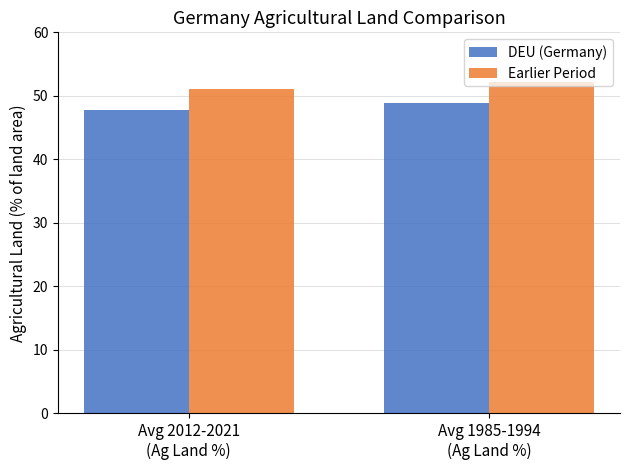

Reading right to left, extract all data points from this chart.

DEU (Germany): Avg 1985-1994
(Ag Land %)=48.8	Avg 2012-2021
(Ag Land %)=47.7
Earlier Period: Avg 1985-1994
(Ag Land %)=52.3	Avg 2012-2021
(Ag Land %)=51.1